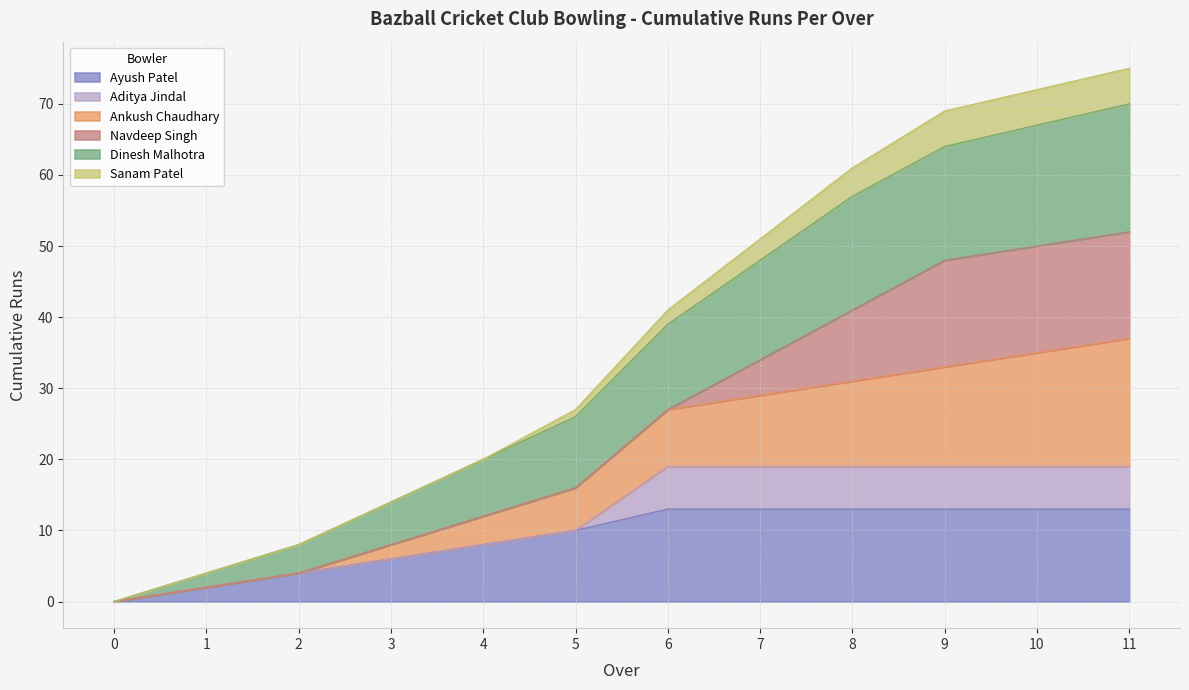

What is the total value across all series at 7?

51